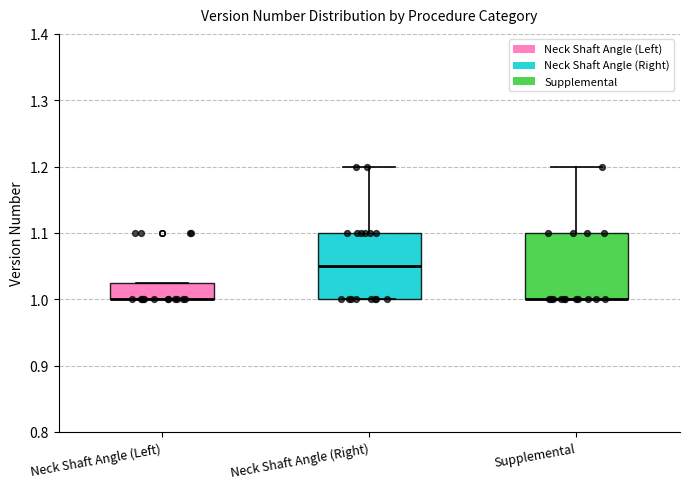

Reading left to right, transcribe this box plot: for each box, give where its median line is, the range the box spans, and where its two whiskers end, as read against the y-axis. The values are not printed on the chart, so give them approximately, as read against the axis.

Neck Shaft Angle (Left): median 1.00 (drawn on the box's lower edge), box 1.00 to 1.03, whiskers 1.00 to 1.03
Neck Shaft Angle (Right): median 1.05, box 1.00 to 1.10, whiskers 1.00 to 1.20
Supplemental: median 1.00 (drawn on the box's lower edge), box 1.00 to 1.10, whiskers 1.00 to 1.20